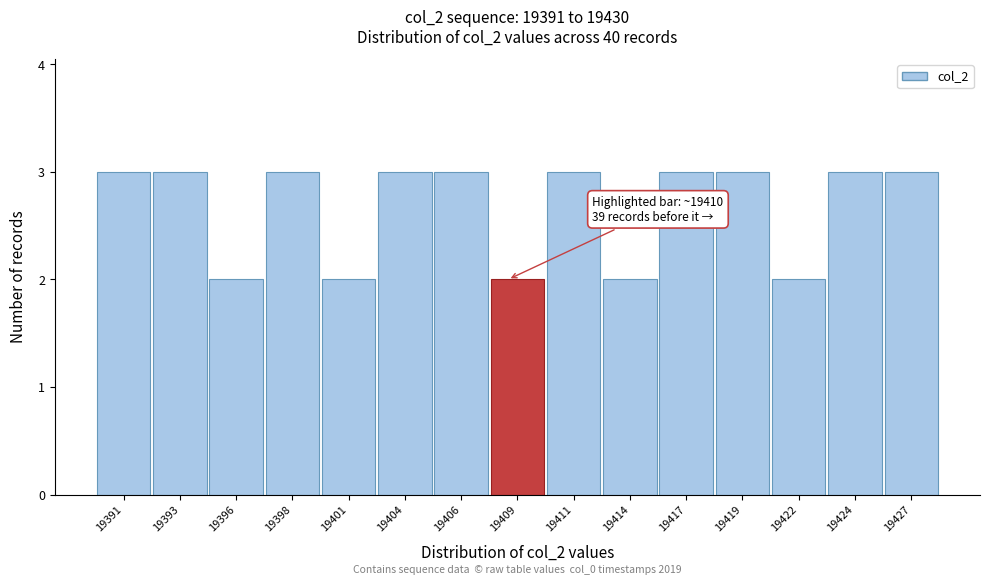

Reading left to right, transcribe all the data shown in this chart.

3	3	2	3	2	3	3	2	3	2	3	3	2	3	3